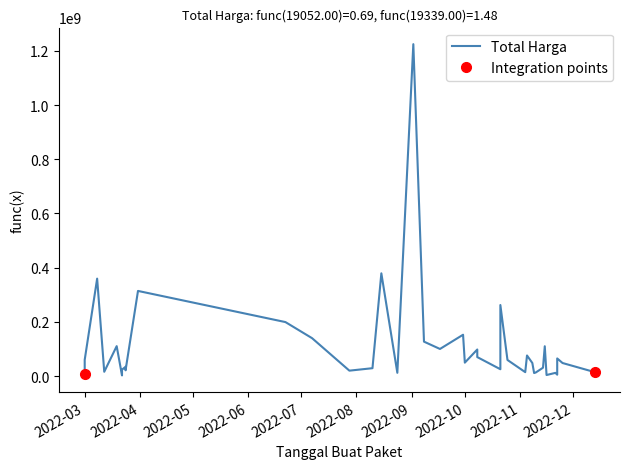

How many points are higher than both their immediate neighbors (excluding endpoints)?

13